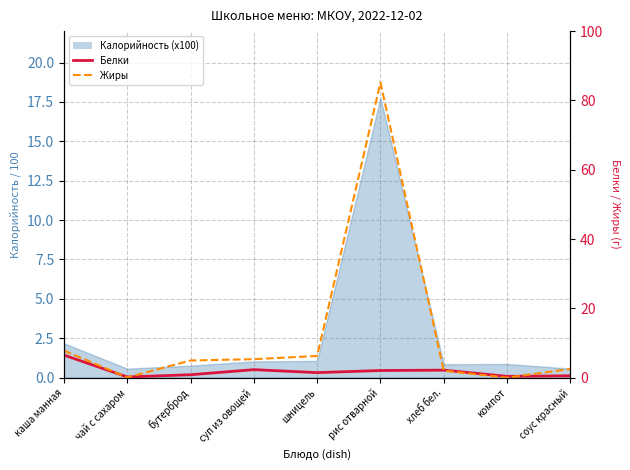

Between компот and каша манная, which is larger?

каша манная